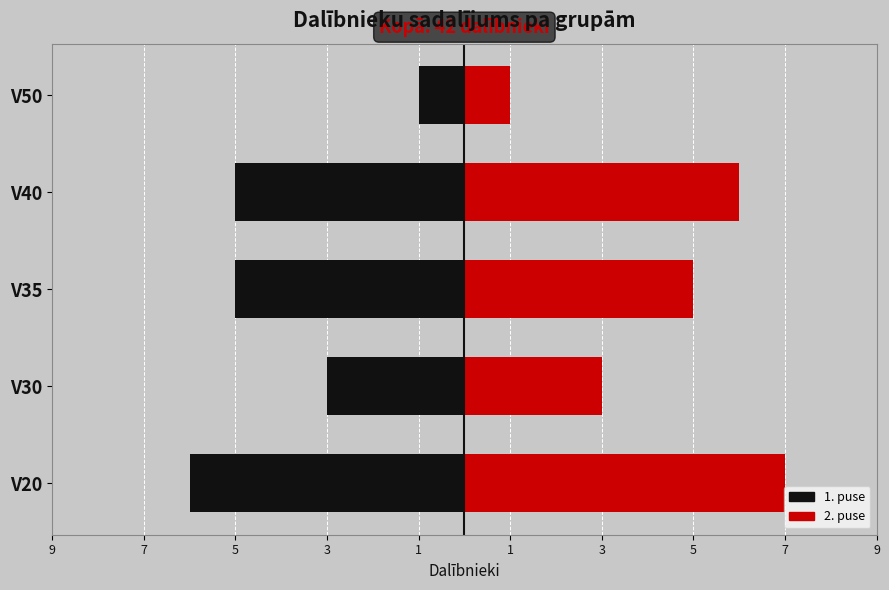

Count the number of categories in the chart.

5